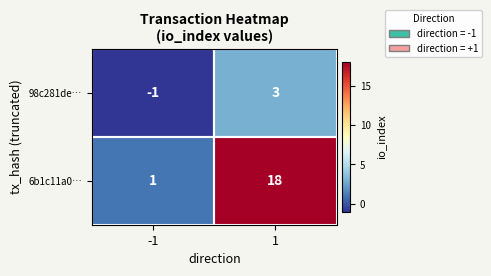

The 98c281de… series shows 1 at 1. True or false?

False